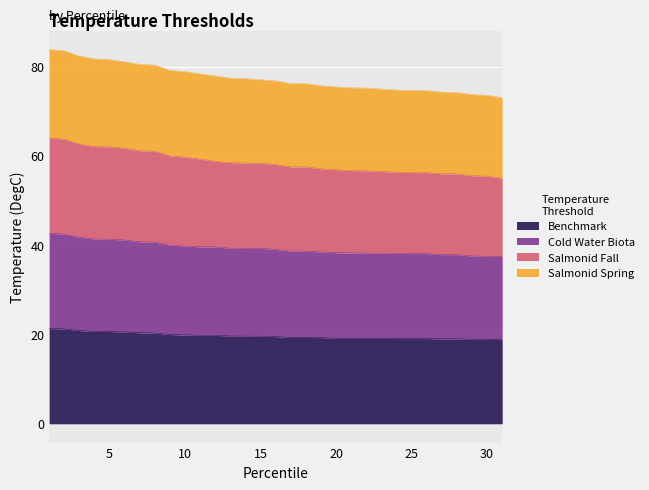

At which label does Salmonid Spring reach its minimum?

31